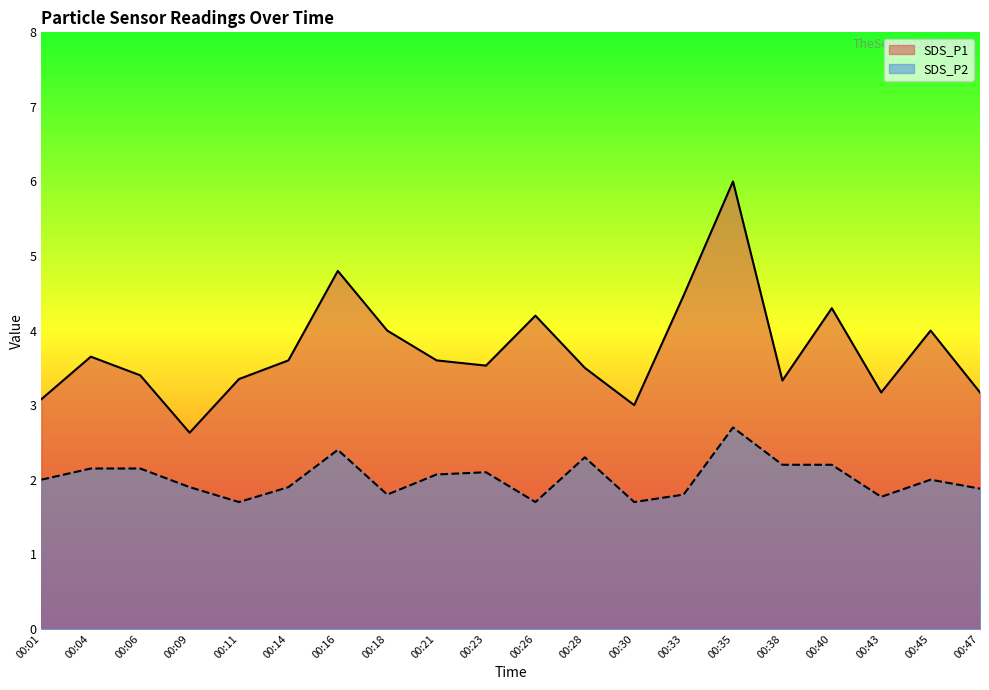

What is the highest value of the SDS_P1 series?

6.0